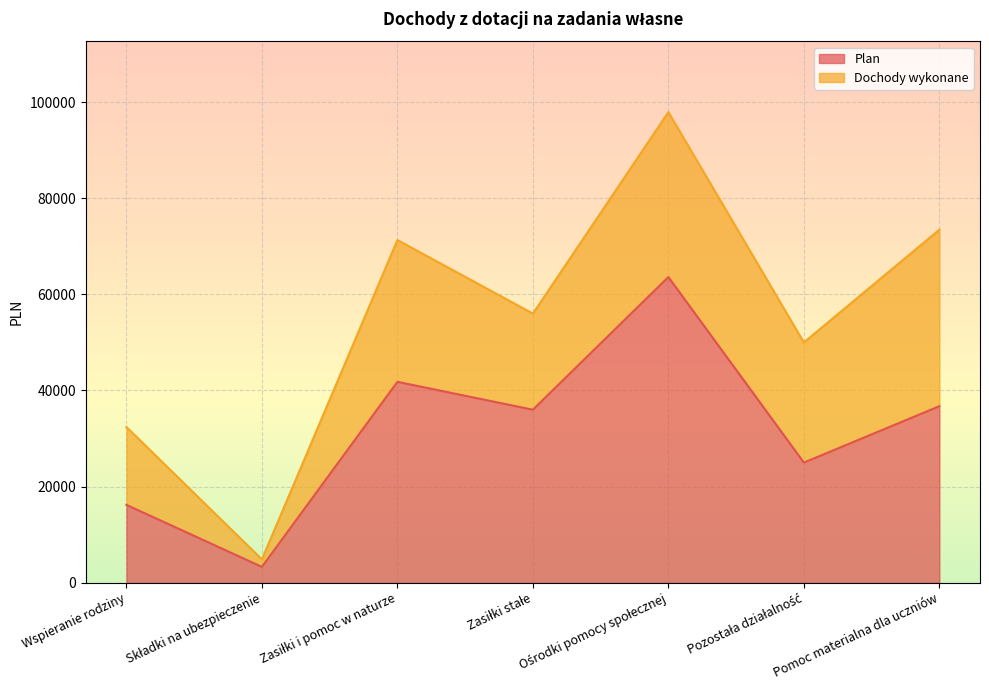

What is the sum of all values?

222631